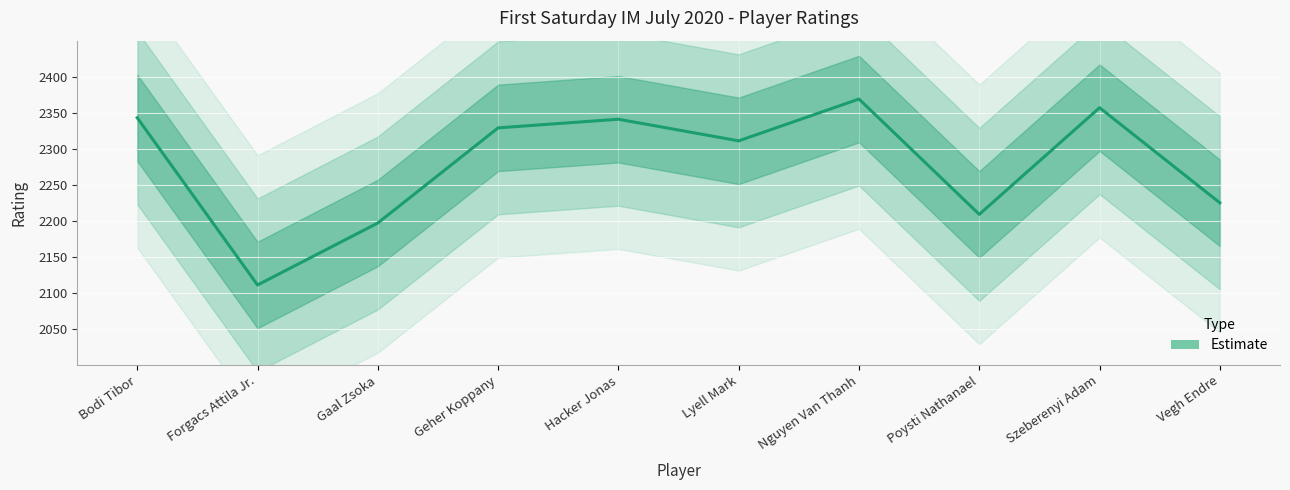

True or false: the data shows 1303 at Geher Koppany.

False